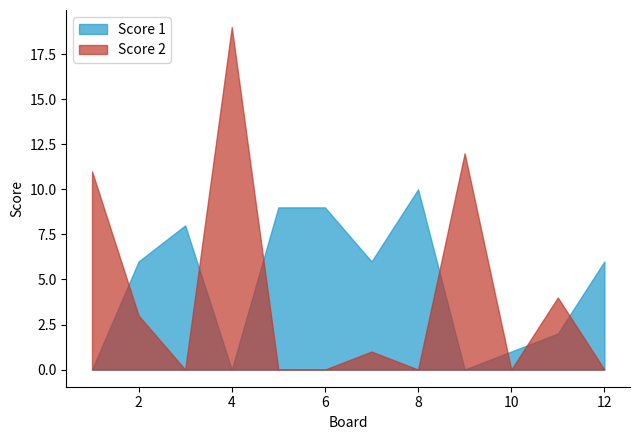

How many values in the Score 1 series exceed 6?

4